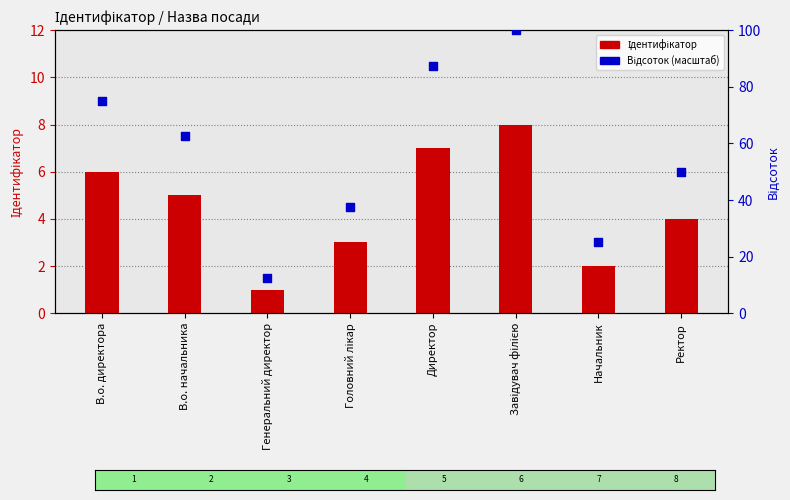

Which series reaches the minimum Y coordinate?

Ідентифікатор